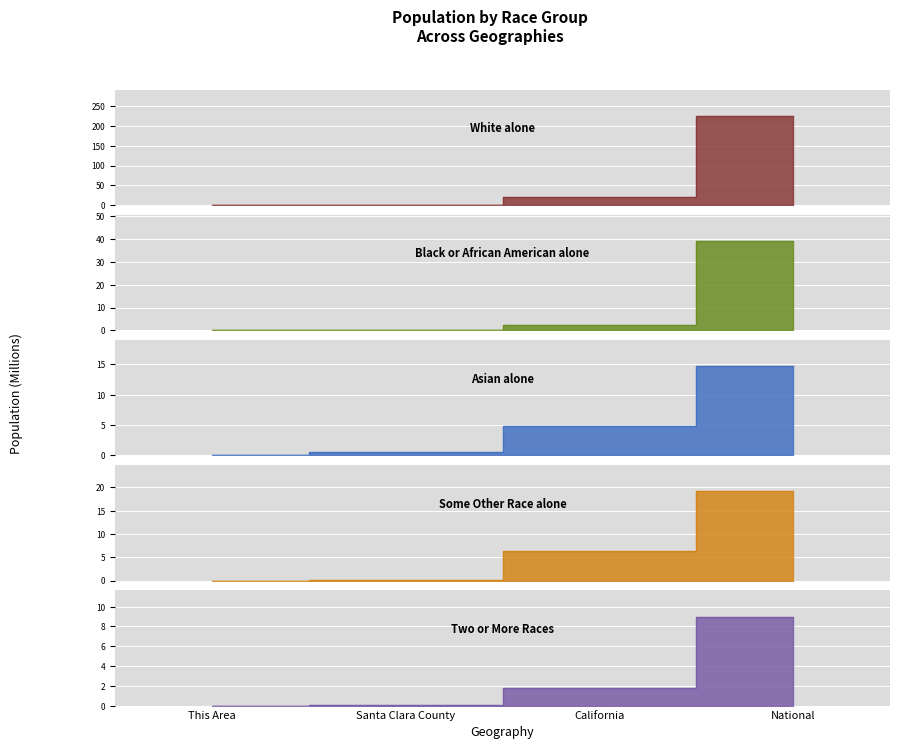

What is the average value of the Black or African American alone series?

10.3